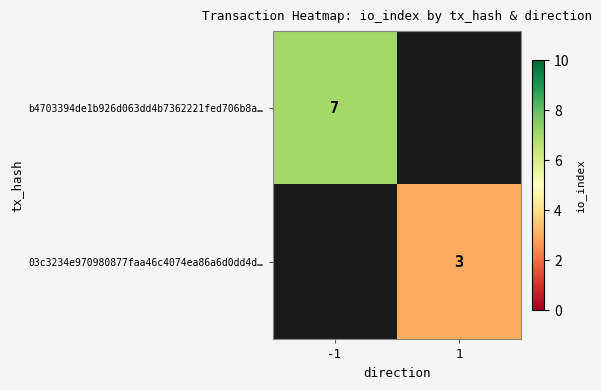

The value of 03c3234e970980877faa46c4074ea86a6d0dd4d… at 1 is 5. True or false?

False